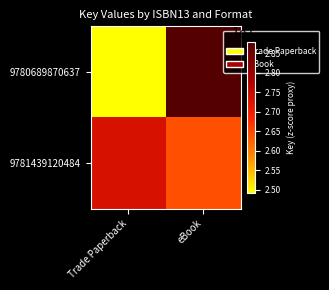

At how many categories does at least one series exceed 25072170?

2